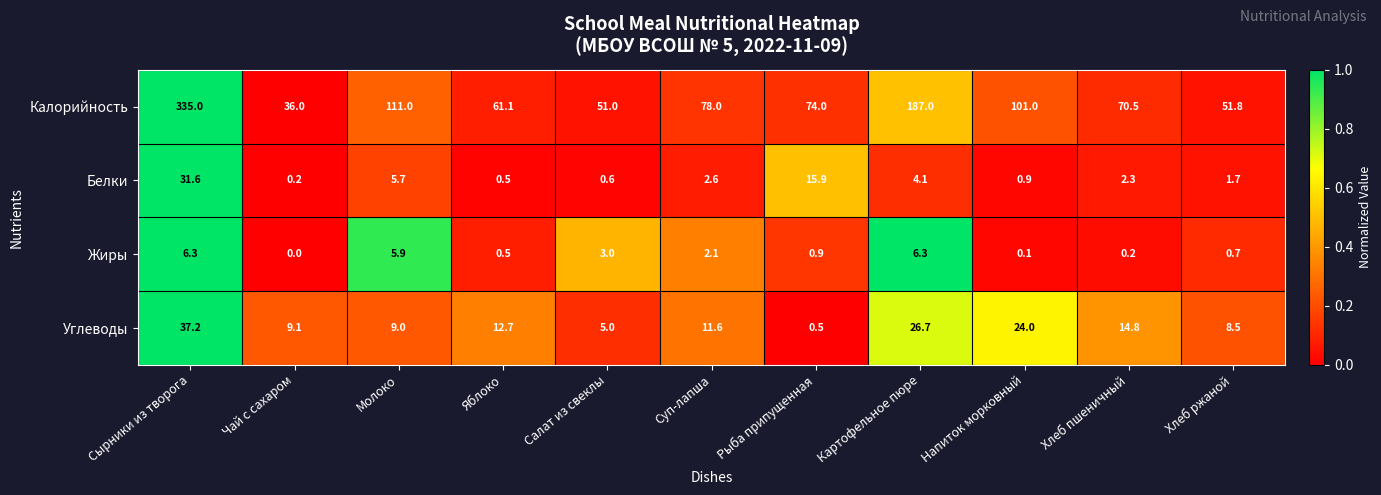

What is the sum of the Калорийность values at Напиток морковный and Салат из свеклы?

152.0